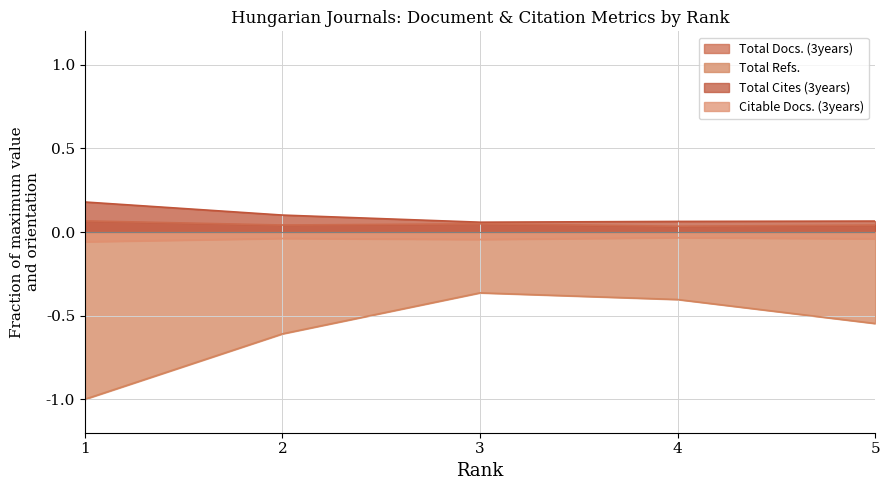

Reading right to left, transcribe all the data shown in this chart.

Total Docs. (3years): 5=0.0	4=0.0	3=0.0	2=0.0	1=0.1
Total Refs.: 5=-0.5	4=-0.4	3=-0.4	2=-0.6	1=-1.0
Total Cites (3years): 5=0.1	4=0.1	3=0.1	2=0.1	1=0.2
Citable Docs. (3years): 5=-0.0	4=-0.0	3=-0.0	2=-0.0	1=-0.1